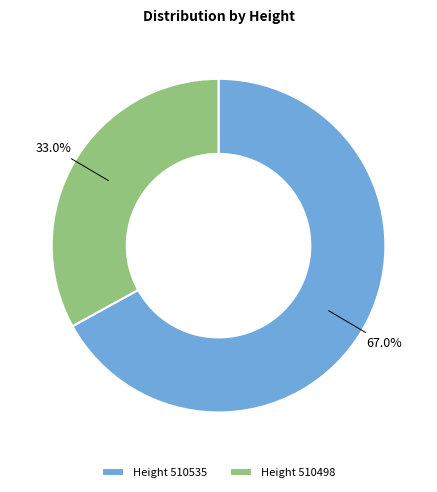

How many slices are in this pie chart?

2